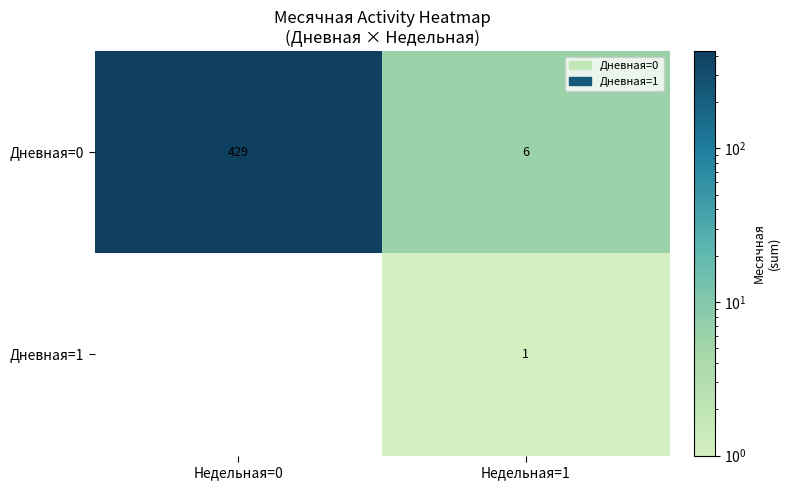

The Дневная=0 series shows 6 at Недельная=1. True or false?

True